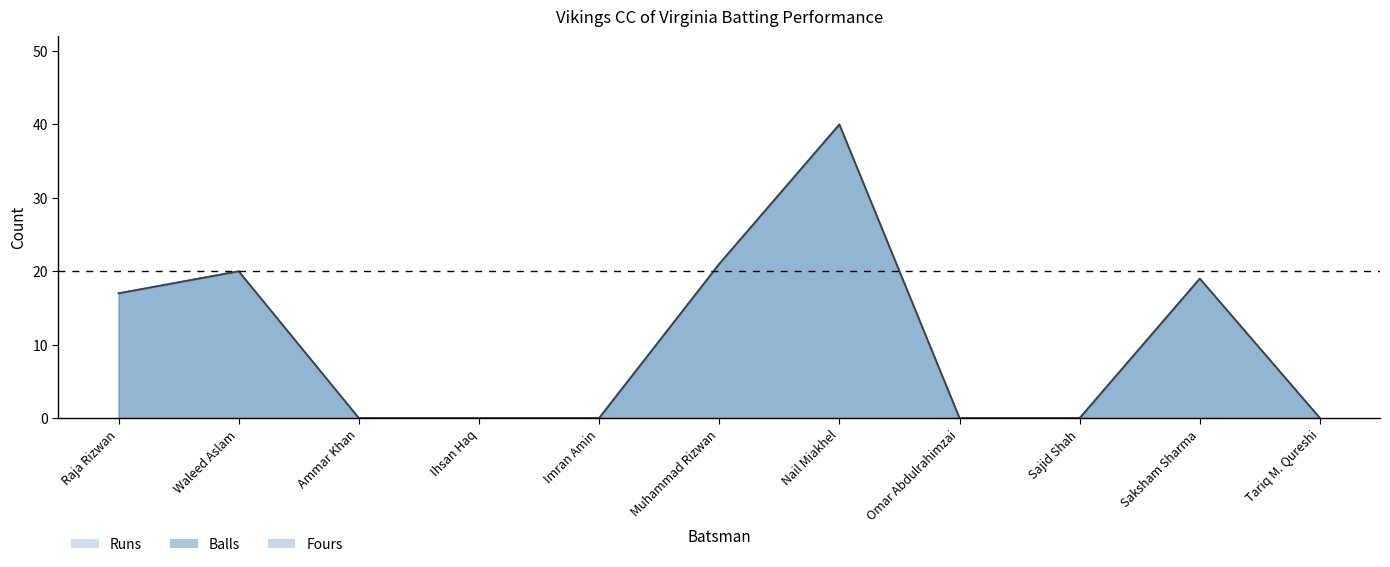

Reading left to right, transcribe all the data shown in this chart.

Runs: 17	20	0	0	0	21	40	0	0	19	0
Balls: 17	20	0	0	0	21	40	0	0	19	0